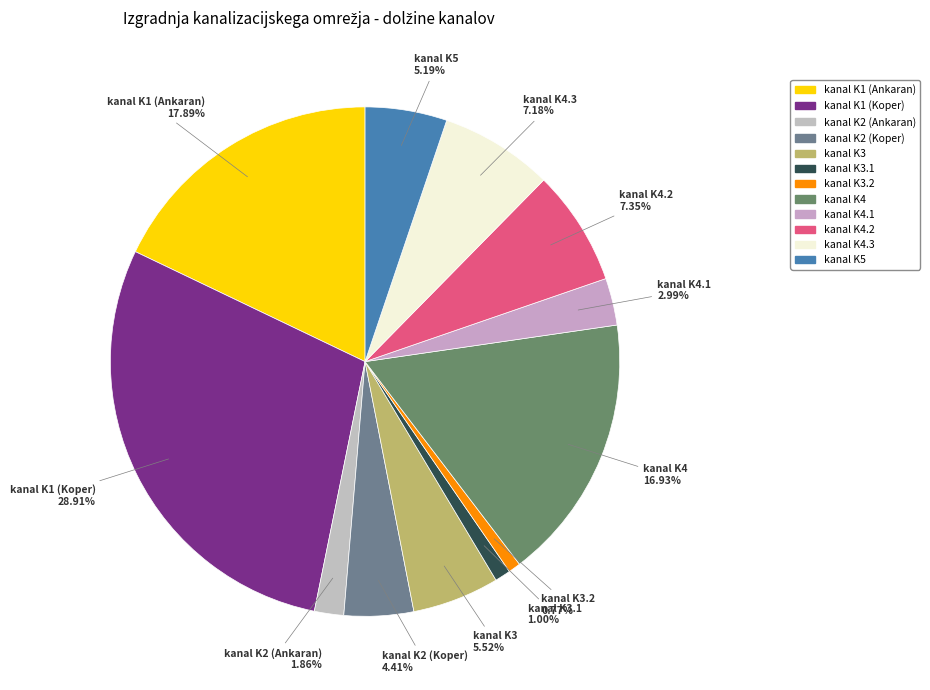

Which category has the smallest portion of the pie?

kanal K3.2